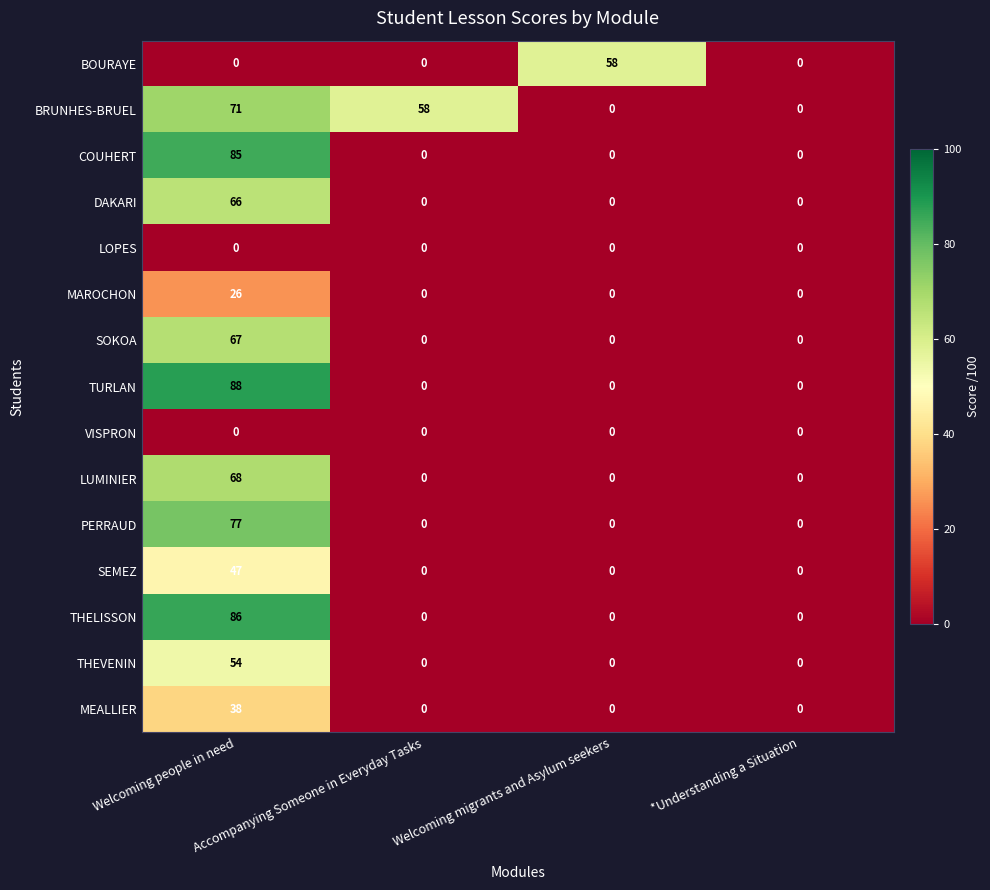

What is the difference between the maximum and minimum values in the SEMEZ series?

47